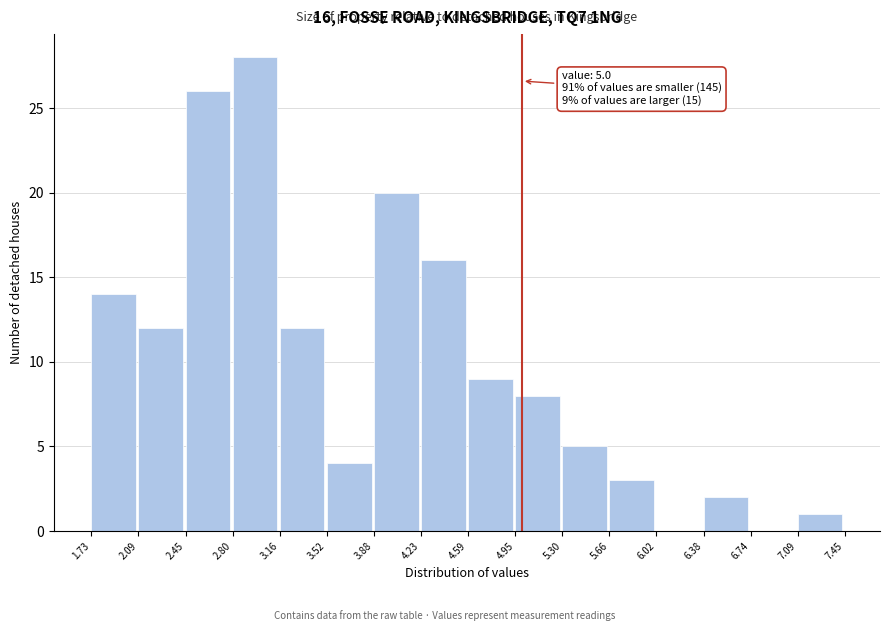

Over which range of the x-axis is the bar tallest?

2.80 to 3.16